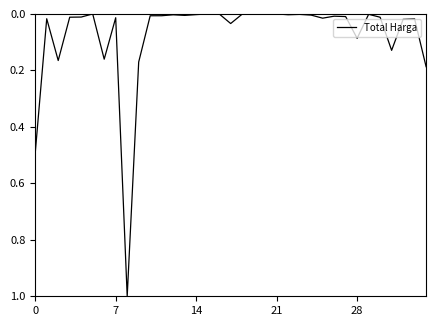

What is the greatest value displayed?

1.0